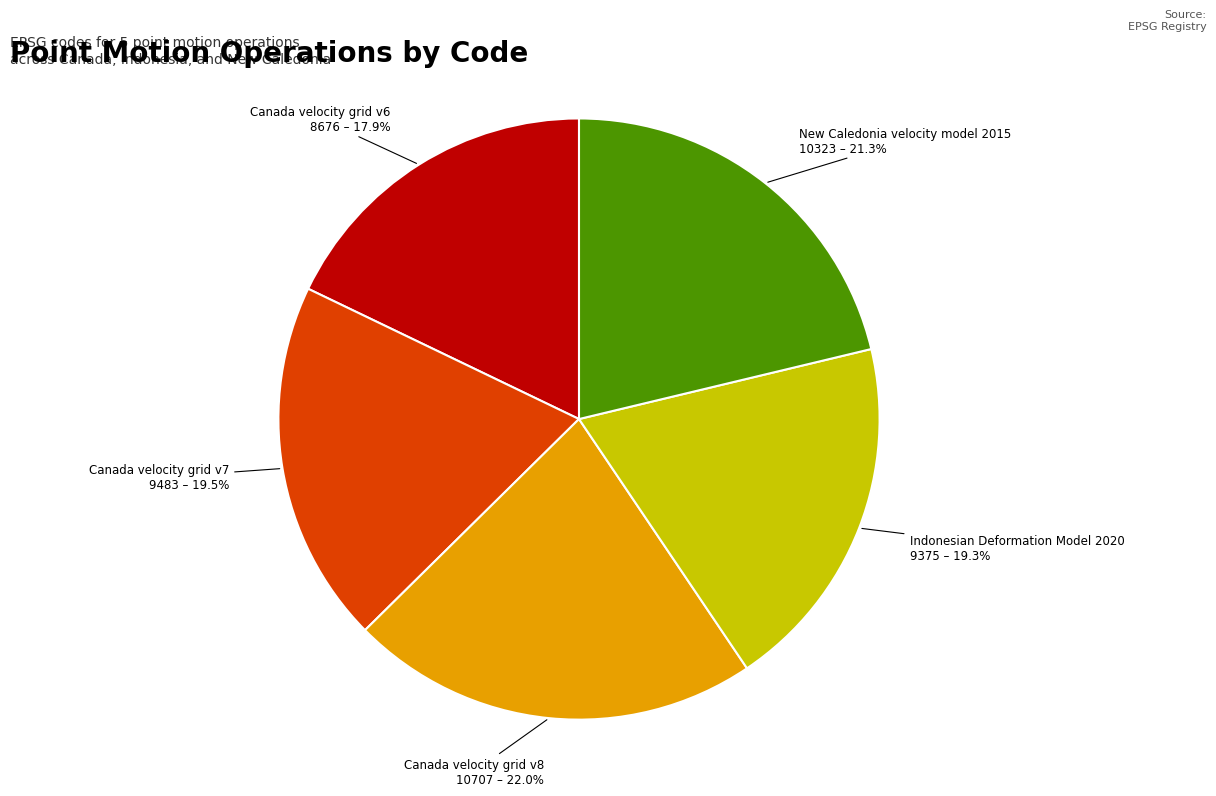

Is there a majority slice in this chart?

No